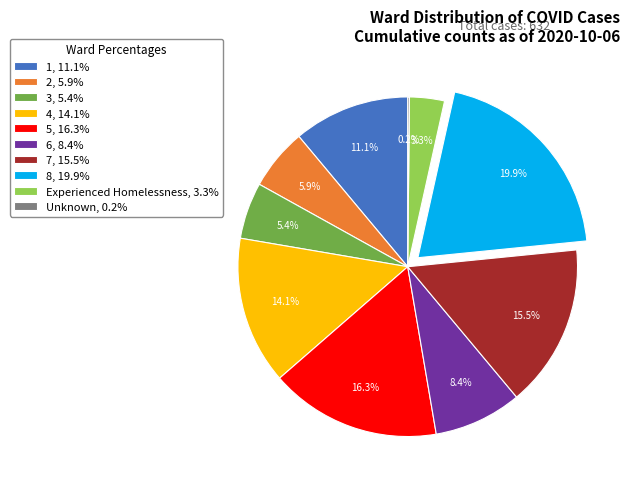

Between 5, 16.3% and Experienced Homelessness, 3.3%, which is larger?

5, 16.3%